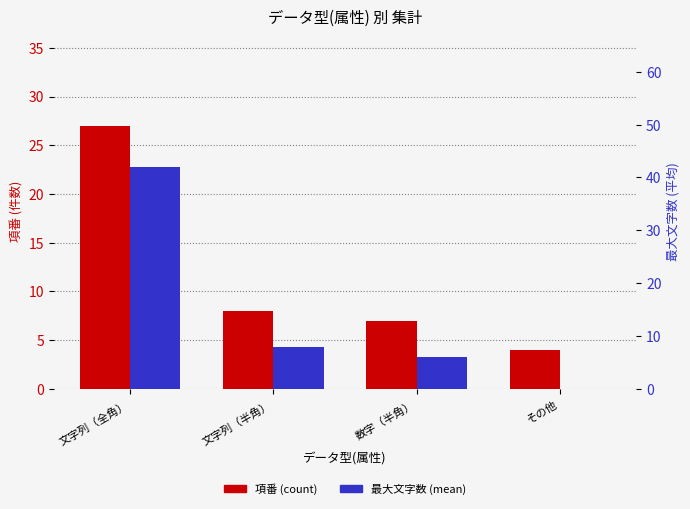

What is the difference between the maximum and minimum values in the 最大文字数 (mean) series?

42